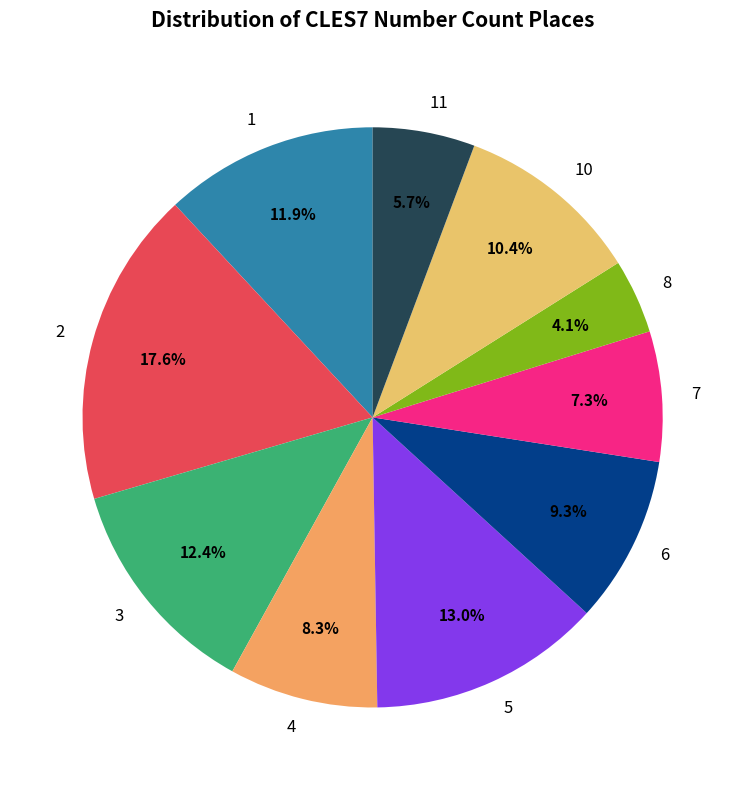

To the nearest percent, what portion does 3 represent?

12%